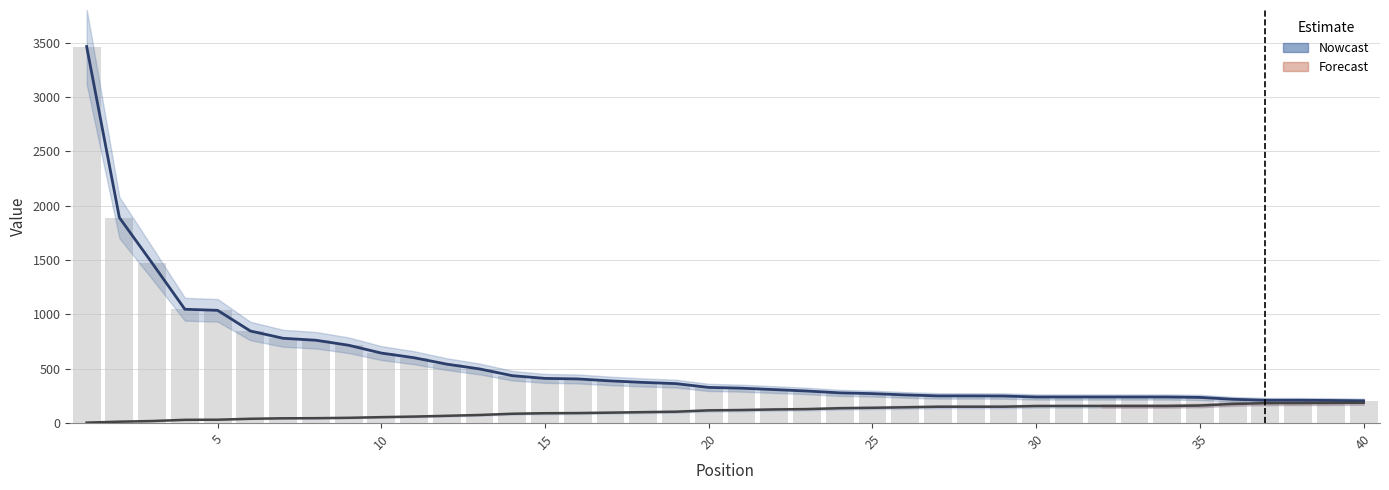

True or false: Global Score (Nowcast) has a value of 60.0 at 33.

False